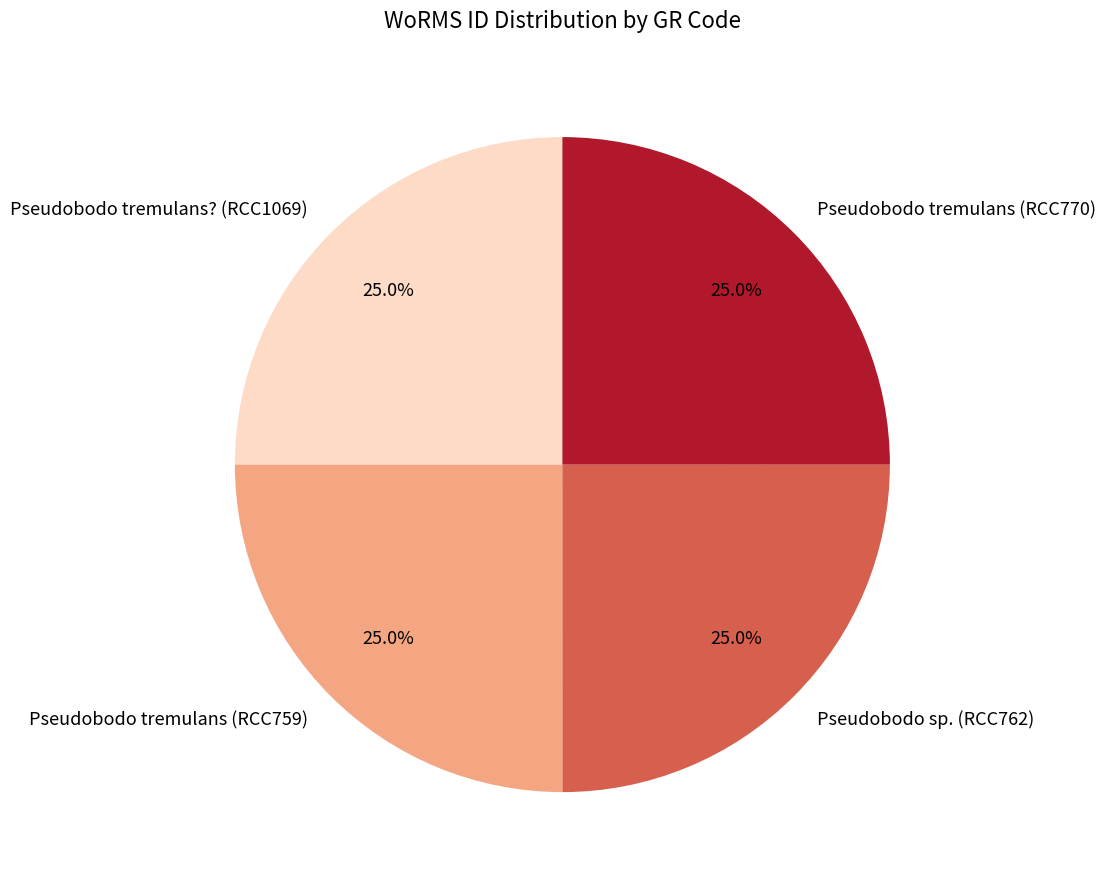

What is the ratio of the value at Pseudobodo sp. (RCC762) to the value at Pseudobodo tremulans (RCC759)?

1.0